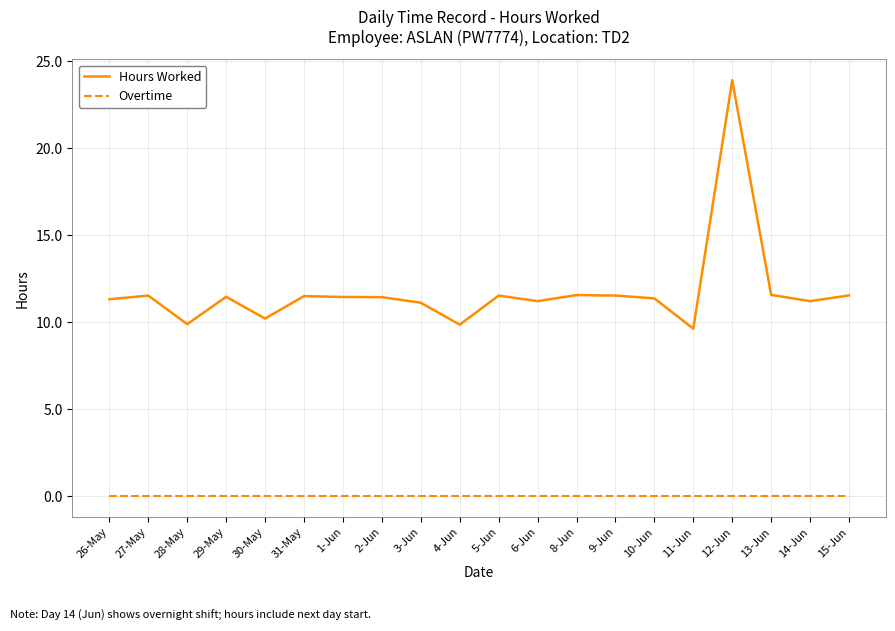

What is the total value across all series at 28-May?

9.9